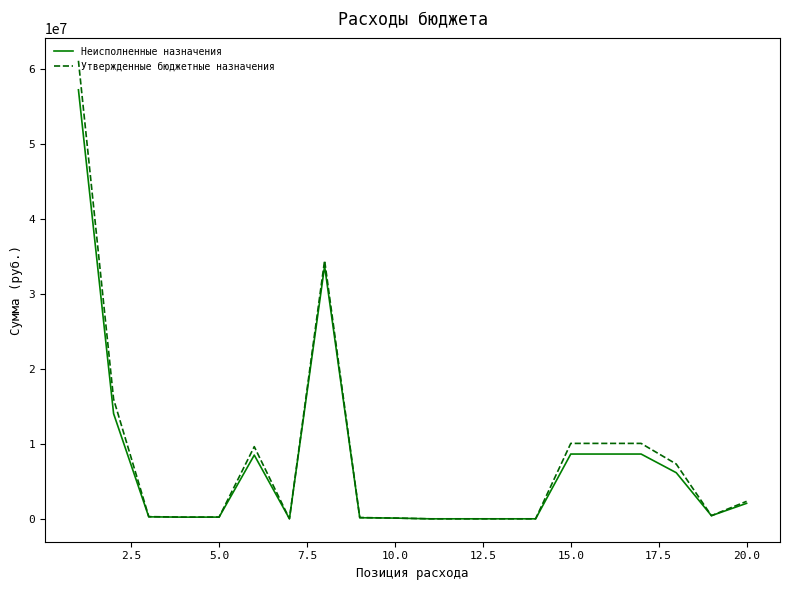

Which series has the widest spread of values?

Утвержденные бюджетные назначения